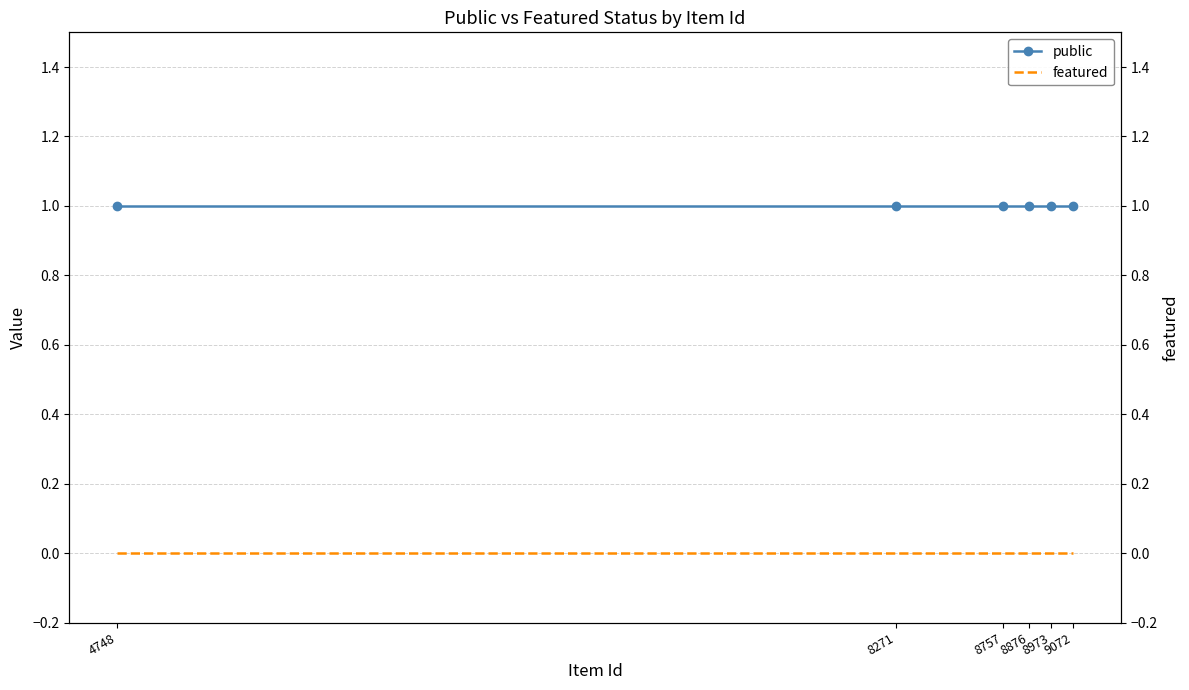

Reading left to right, transcribe all the data shown in this chart.

public: 1	1	1	1	1	1
featured: 0	0	0	0	0	0
featured (right): 0	0	0	0	0	0